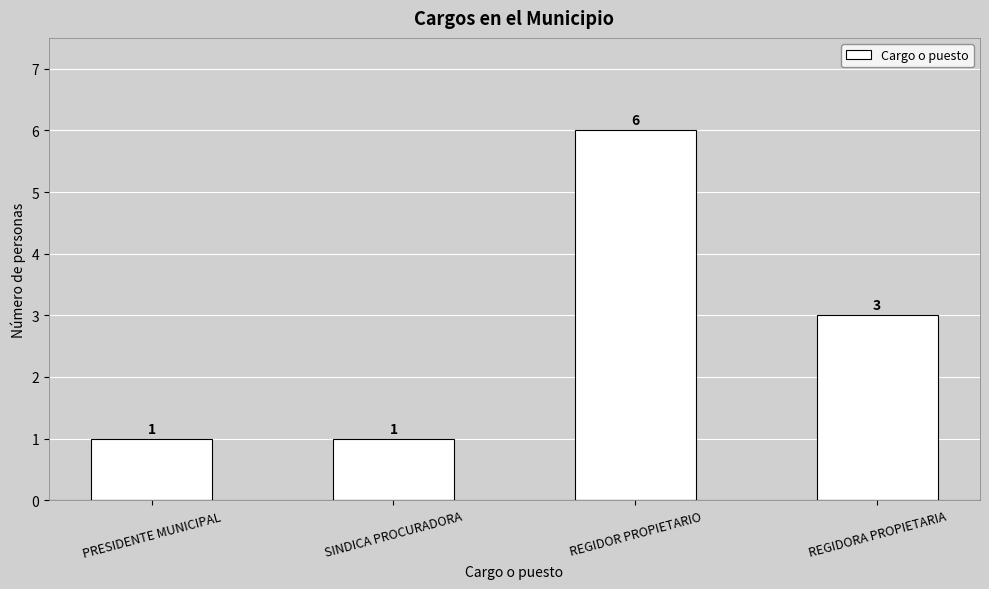

What is the value of the 3rd bar from the left?

6